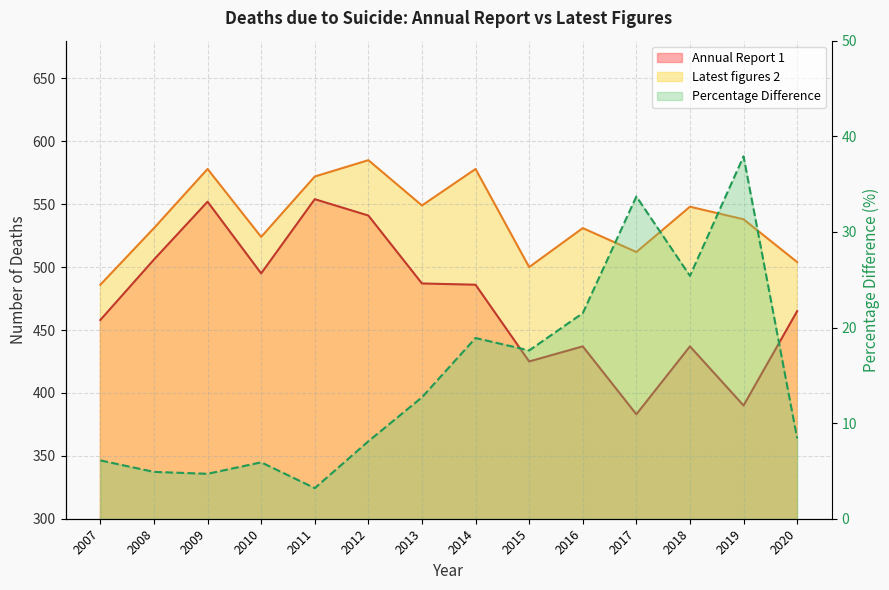

In Latest figures 2, how many points are higher than both neighbors (excluding endpoints)?

5